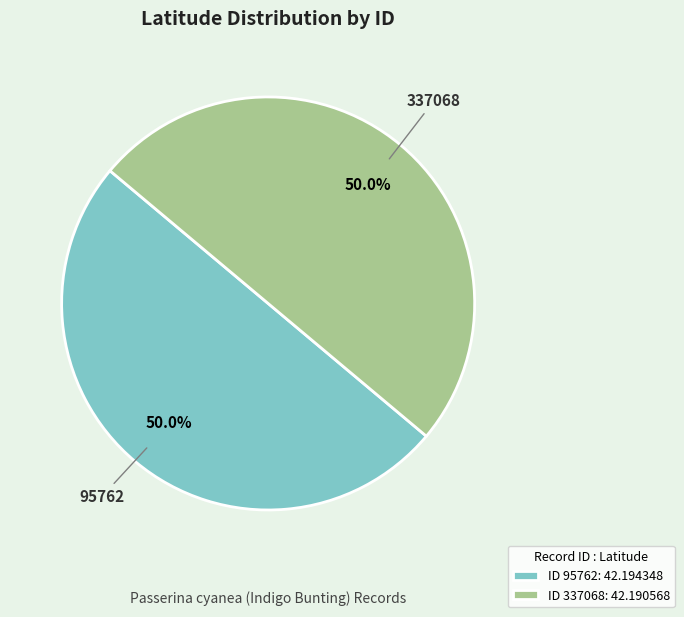

What is the ratio of the value at ID 337068: 42.190568 to the value at ID 95762: 42.194348?

1.0